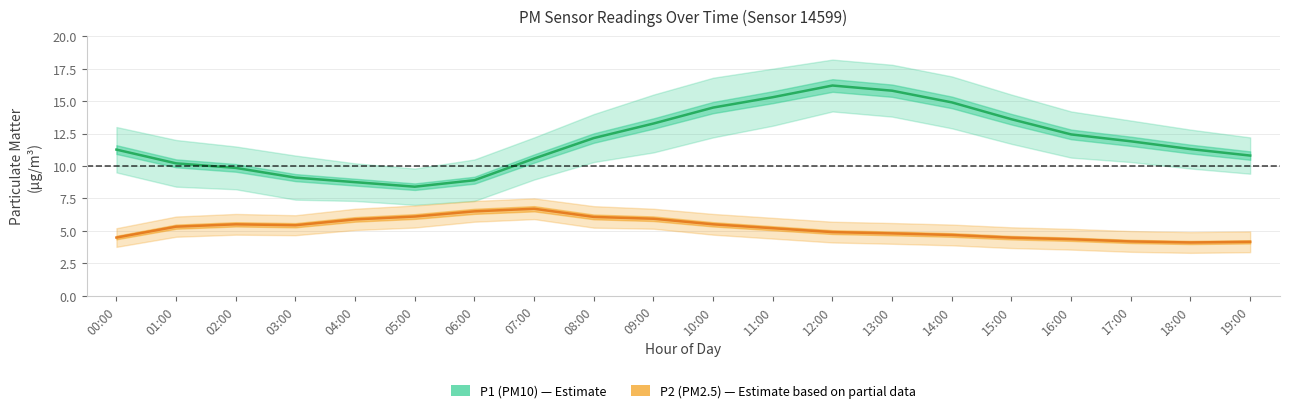

Does the chart display data point markers on the line(s)?

No